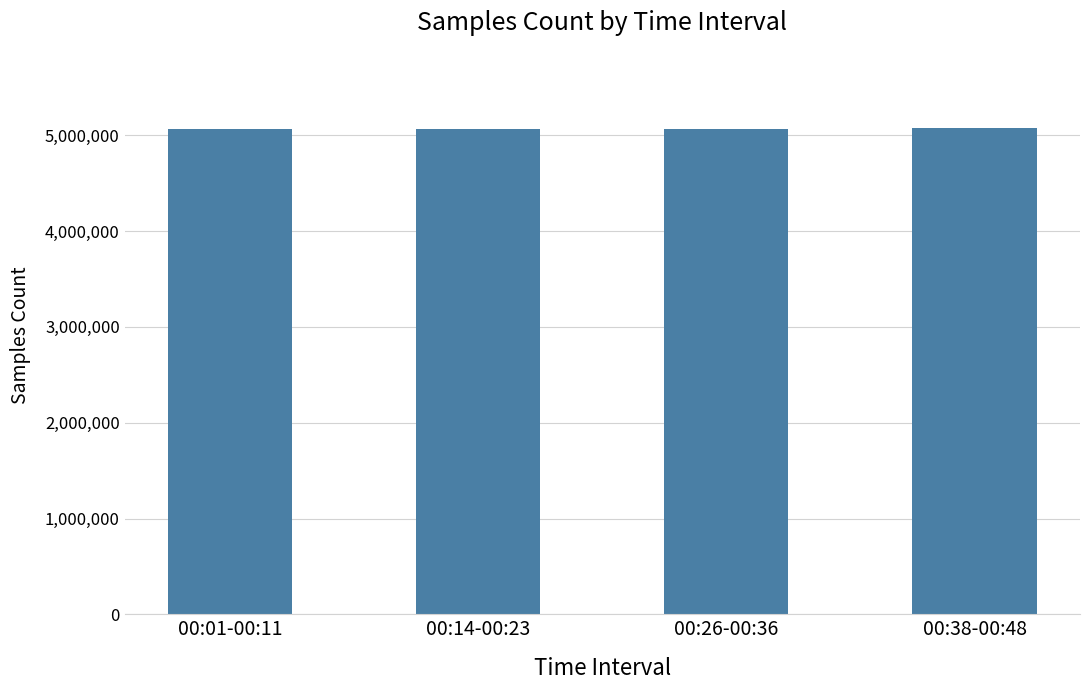

What is the value of the 2nd bar from the left?

5062548